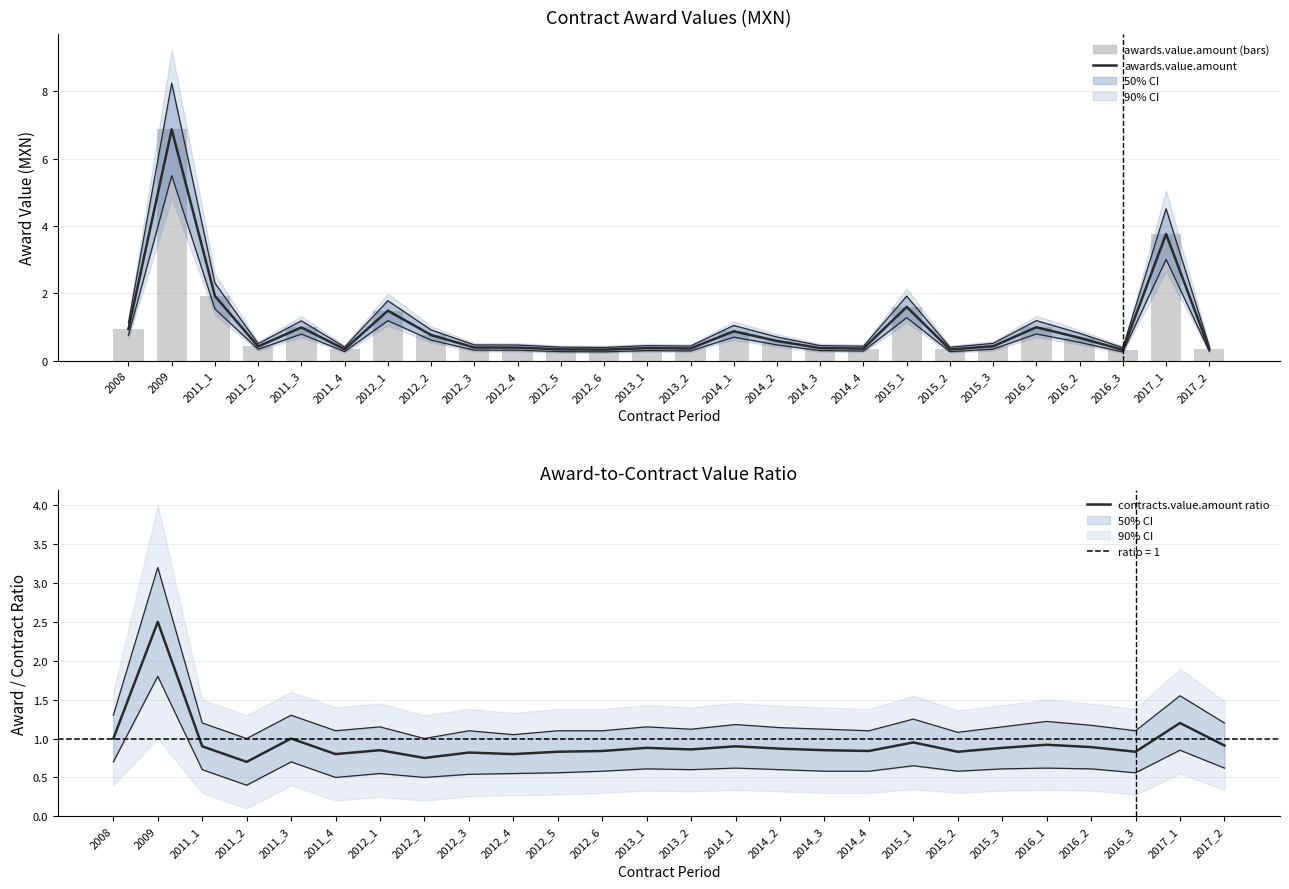

Is it true that awards.value.amount equals 0.4 at 2012_2?

False